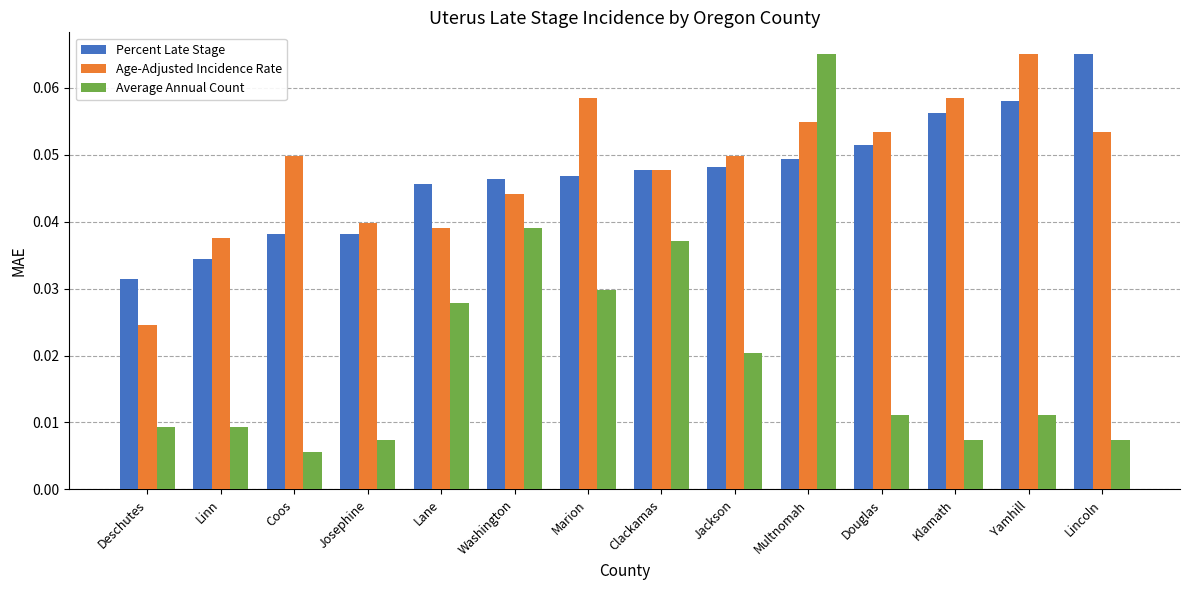

How many groups of bars are there?

14